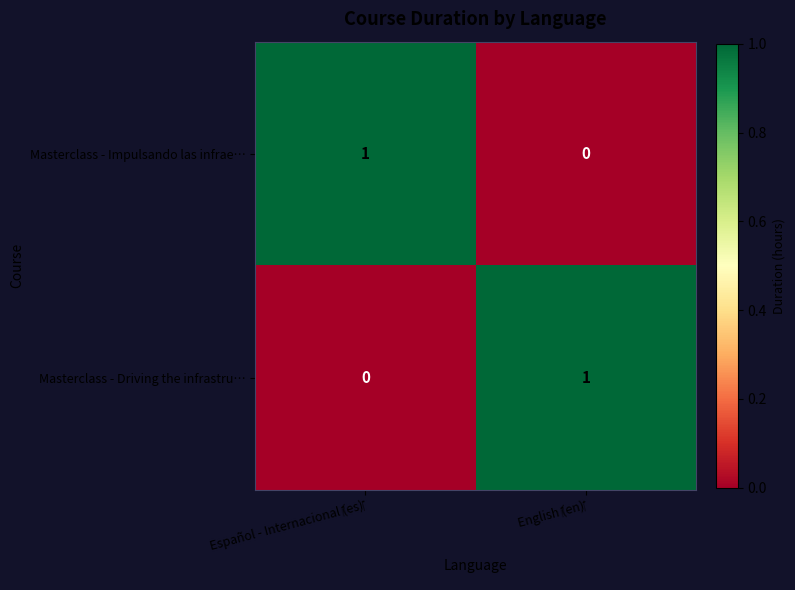

Reading left to right, what are all the values shown in this chart?

Masterclass - Impulsando las infrae…: 1	0
Masterclass - Driving the infrastru…: 0	1